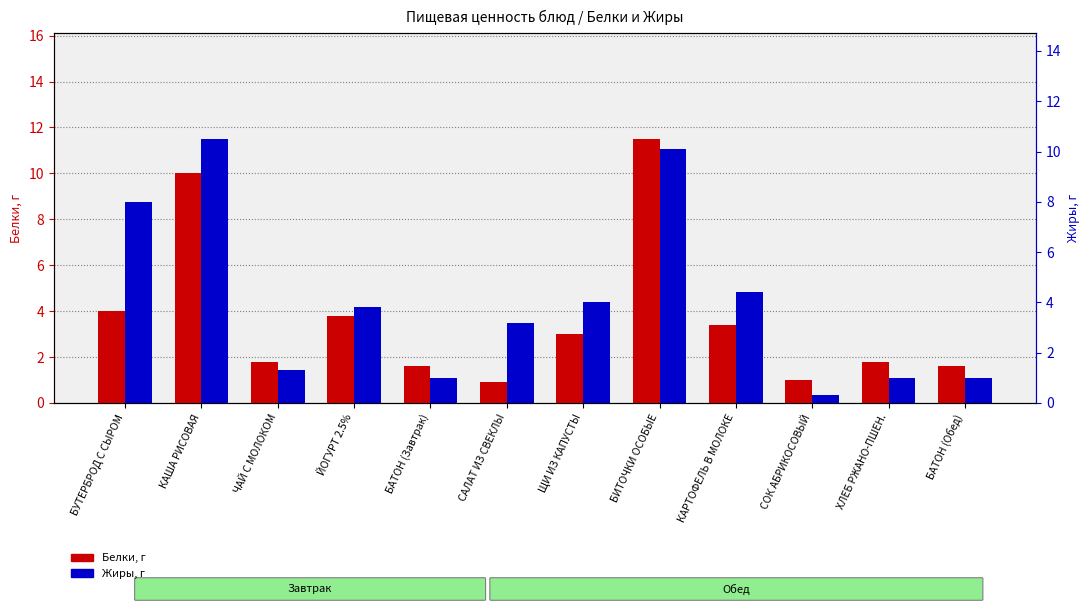

Reading left to right, extract all data points from this chart.

Белки, г: БУТЕРБРОД С СЫРОМ=4.0	КАША РИСОВАЯ=10.0	ЧАЙ С МОЛОКОМ=1.8	ЙОГУРТ 2.5%=3.8	БАТОН (Завтрак)=1.6	САЛАТ ИЗ СВЕКЛЫ=0.9	ЩИ ИЗ КАПУСТЫ=3.0	БИТОЧКИ ОСОБЫЕ=11.5	КАРТОФЕЛЬ В МОЛОКЕ=3.4	СОК АБРИКОСОВЫЙ=1.0	ХЛЕБ РЖАНО-ПШЕН.=1.8	БАТОН (Обед)=1.6
Жиры, г: БУТЕРБРОД С СЫРОМ=8.0	КАША РИСОВАЯ=10.5	ЧАЙ С МОЛОКОМ=1.3	ЙОГУРТ 2.5%=3.8	БАТОН (Завтрак)=1.0	САЛАТ ИЗ СВЕКЛЫ=3.2	ЩИ ИЗ КАПУСТЫ=4.0	БИТОЧКИ ОСОБЫЕ=10.1	КАРТОФЕЛЬ В МОЛОКЕ=4.4	СОК АБРИКОСОВЫЙ=0.3	ХЛЕБ РЖАНО-ПШЕН.=1.0	БАТОН (Обед)=1.0